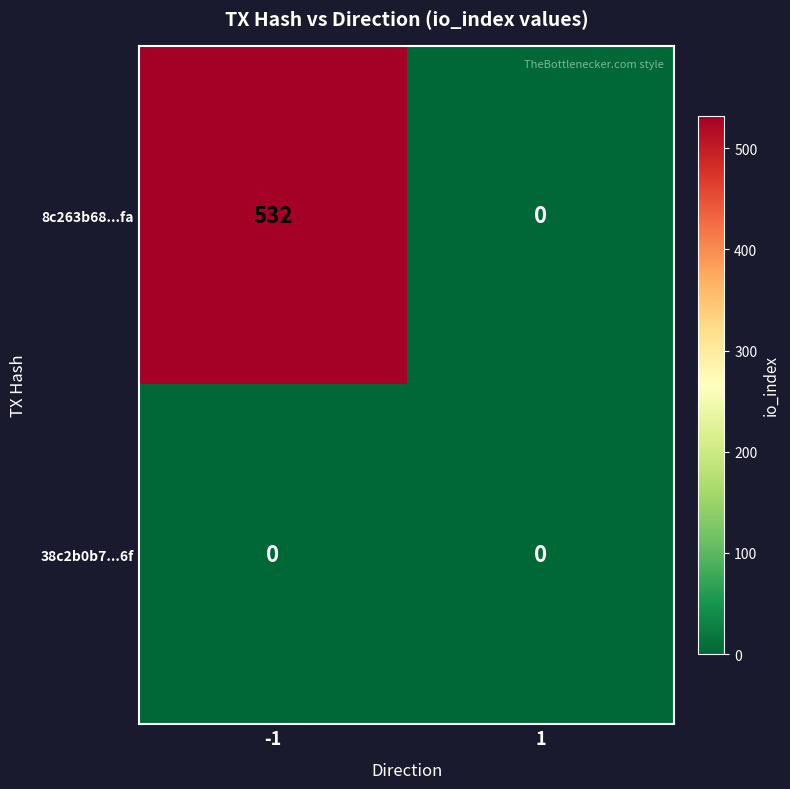

What is the difference between the maximum and minimum values in the 8c263b68...fa series?

532